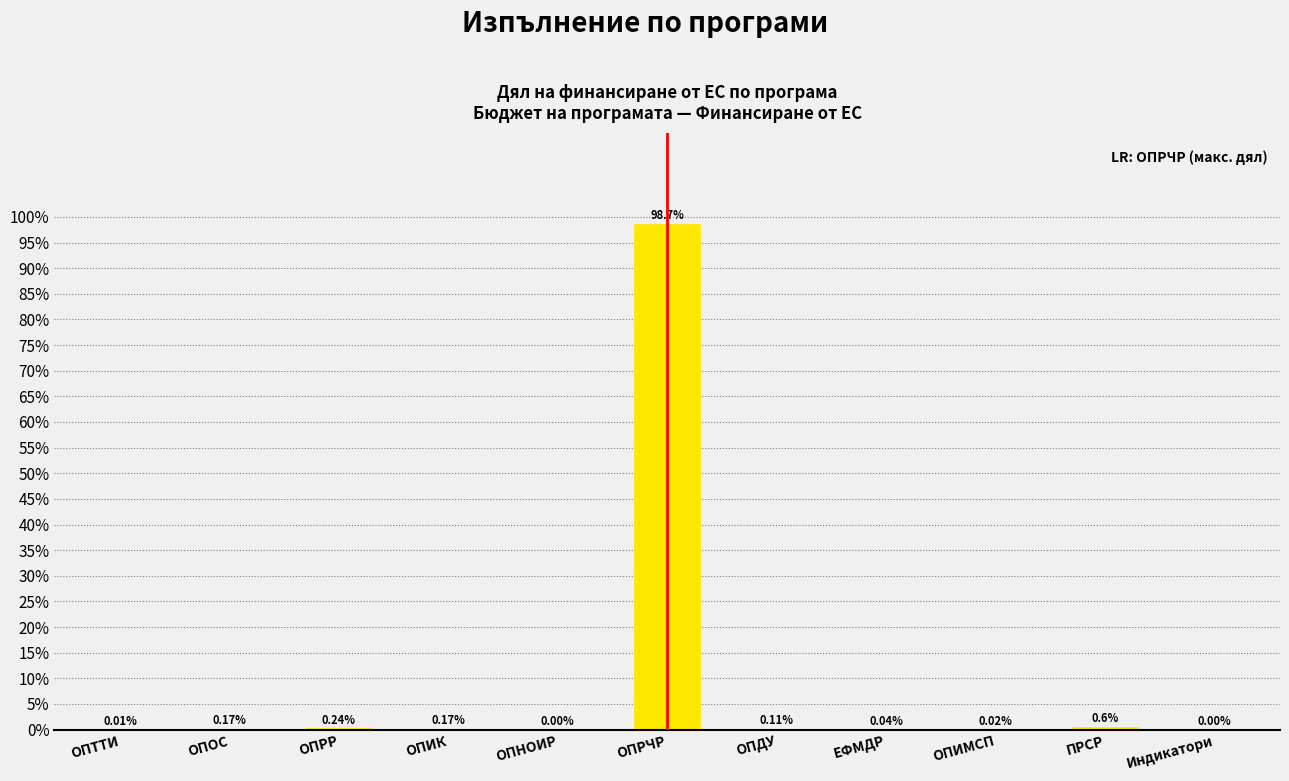

Which label corresponds to the largest value in the chart?

ОПРЧР